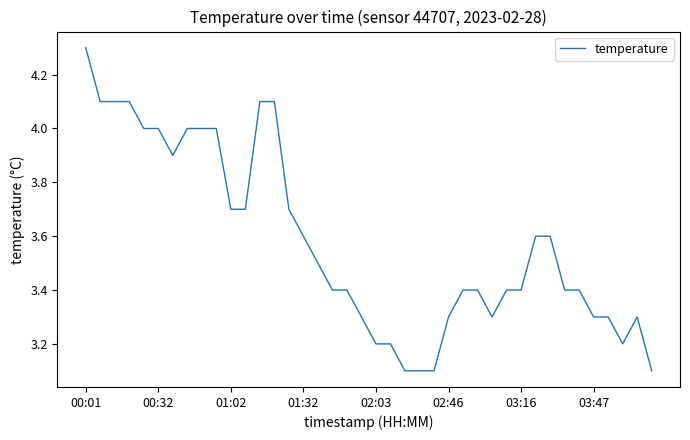

What is the minimum value shown in the chart?

3.1